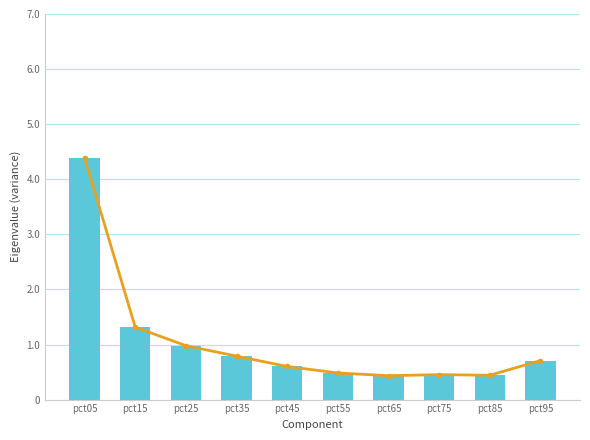

What is the average value of the Jun series?

1.1